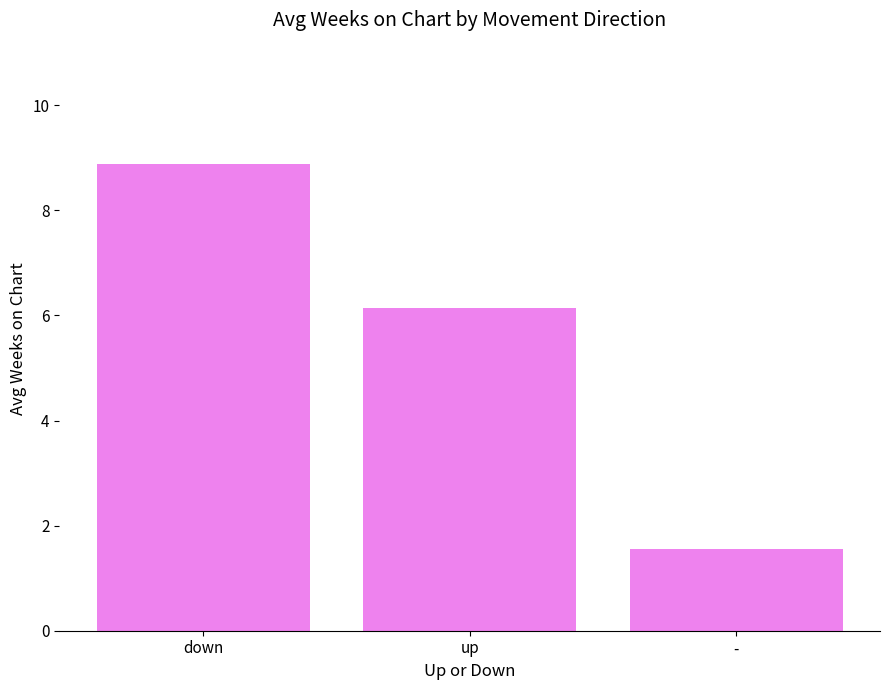

Which category has the highest value across all series?

down